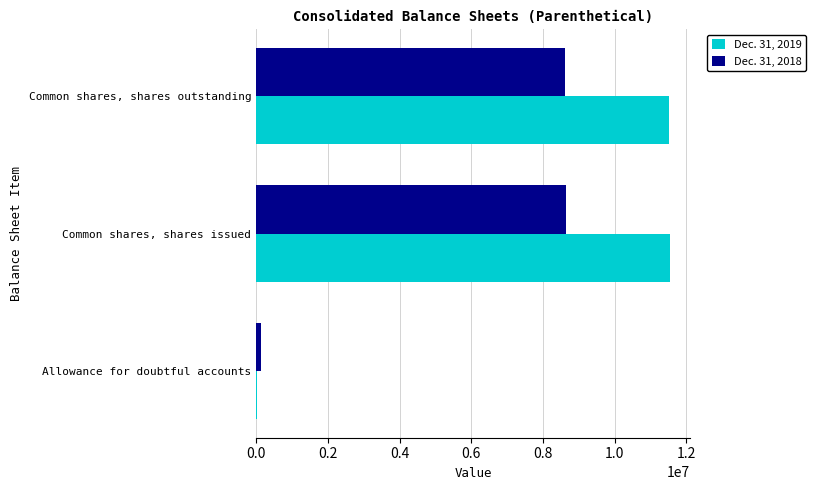

Is the value of Dec. 31, 2019 at Common shares, shares issued greater than the value of Dec. 31, 2018 at Common shares, shares outstanding?

Yes